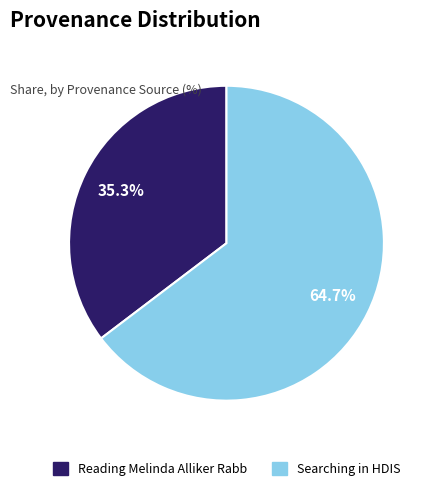

Does Searching in HDIS represent more than half of the total?

Yes